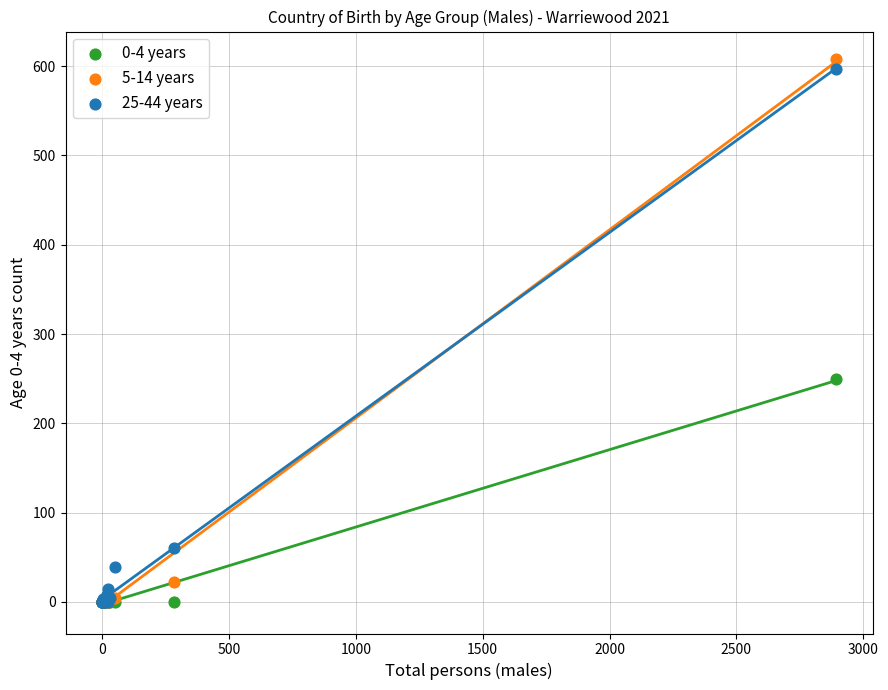

Across all series, what Y value is closest to 304?

250